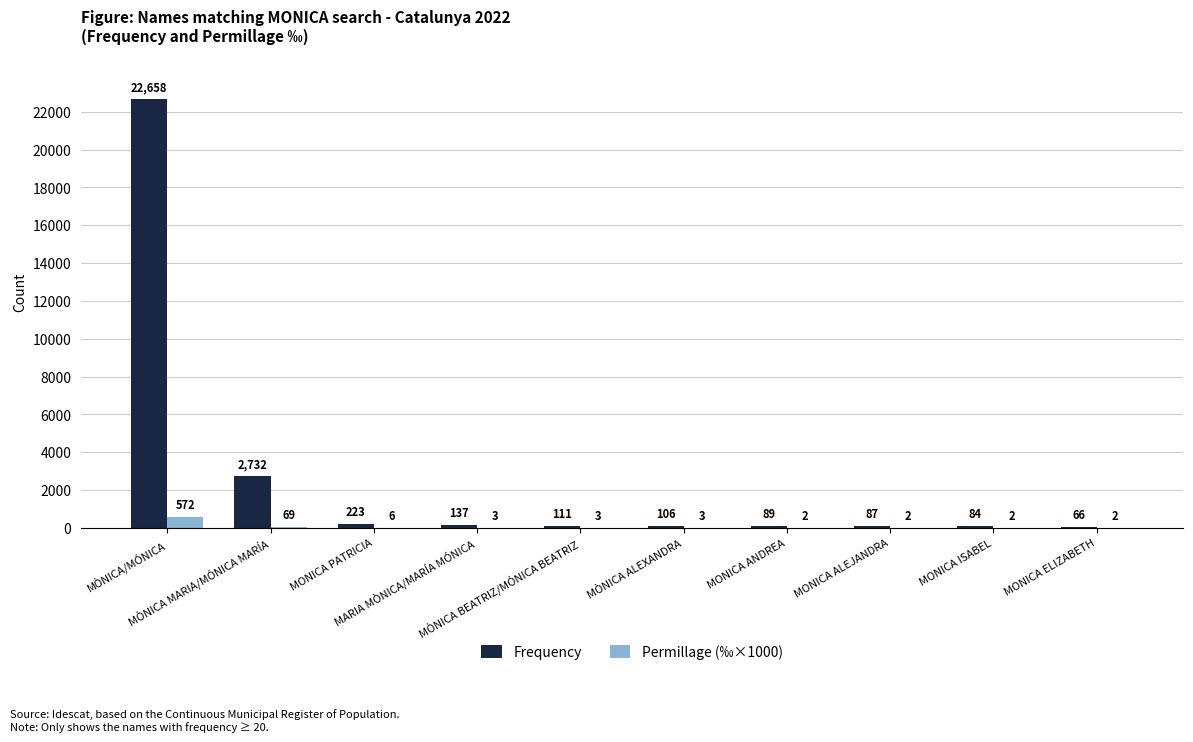

At which category is the sum across all series the highest?

MÒNICA/MÓNICA